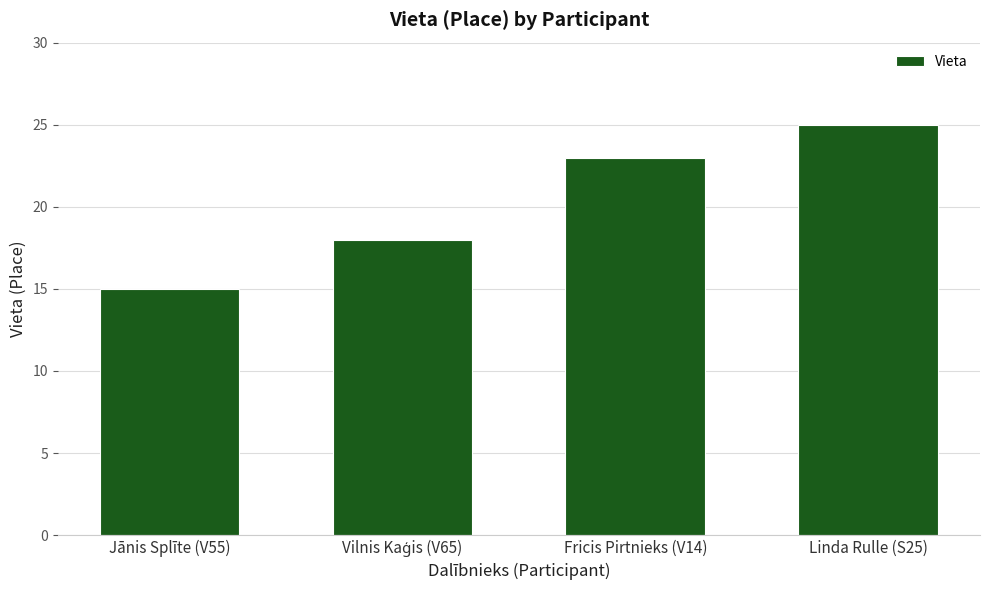

What is the difference between the maximum and minimum values?

10